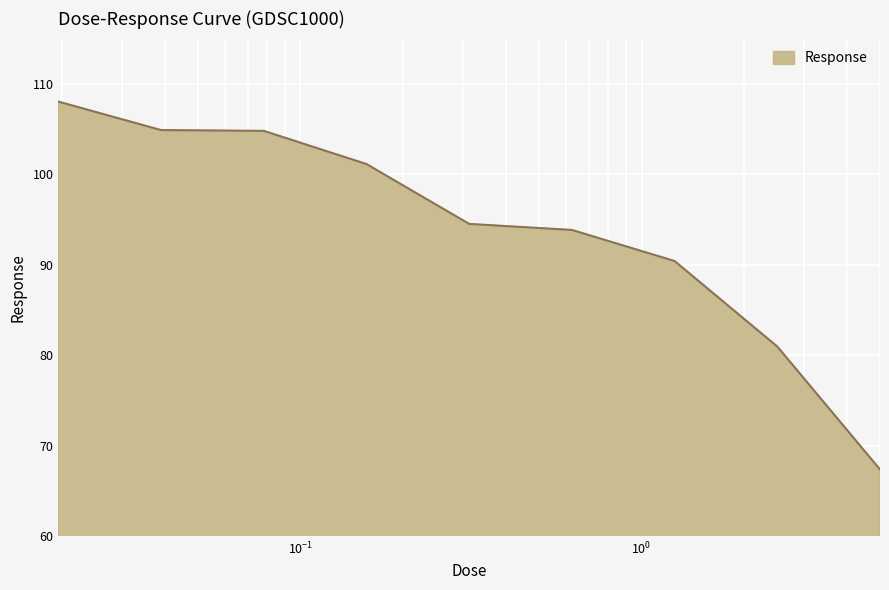

What is the greatest value displayed?

108.0